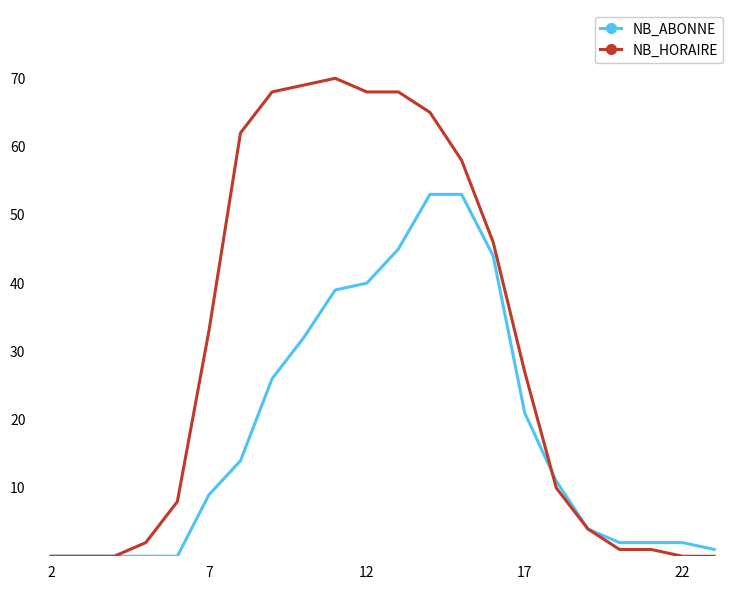

What is the maximum value for NB_HORAIRE?

70